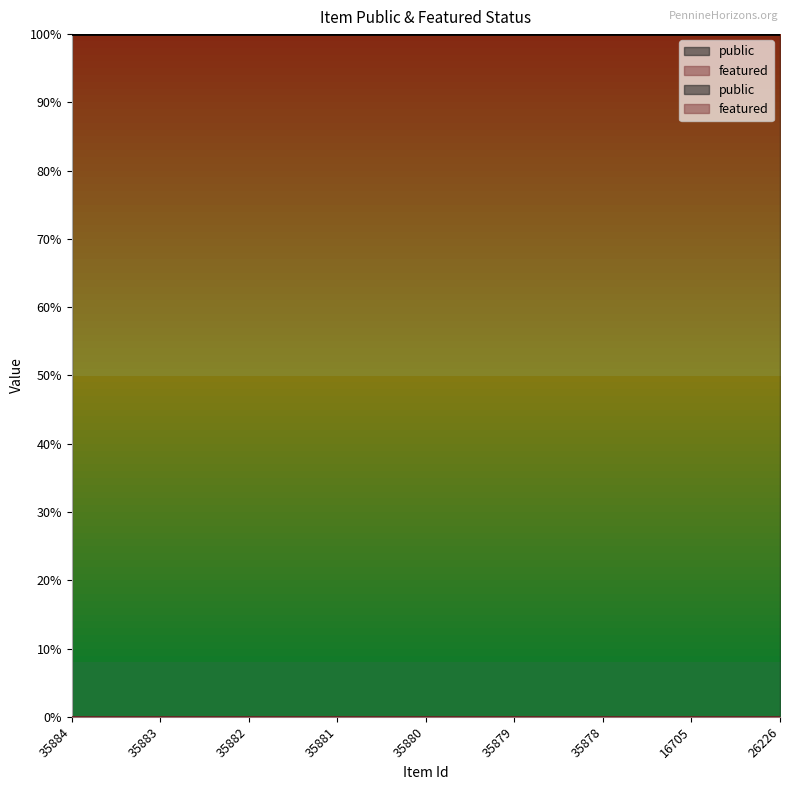

At which category is the sum across all series the highest?

35884